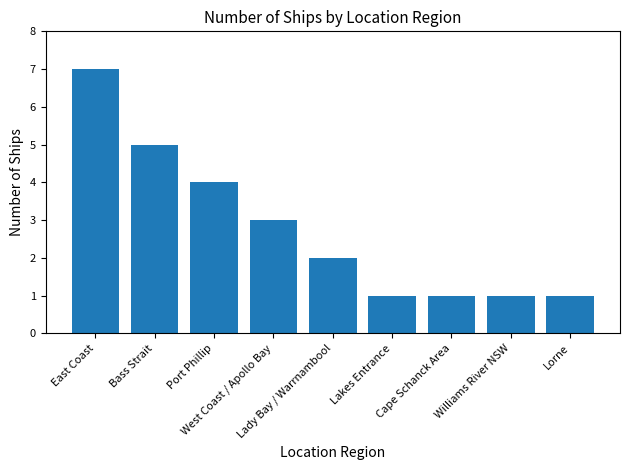

What value does the data have at Williams River NSW?

1